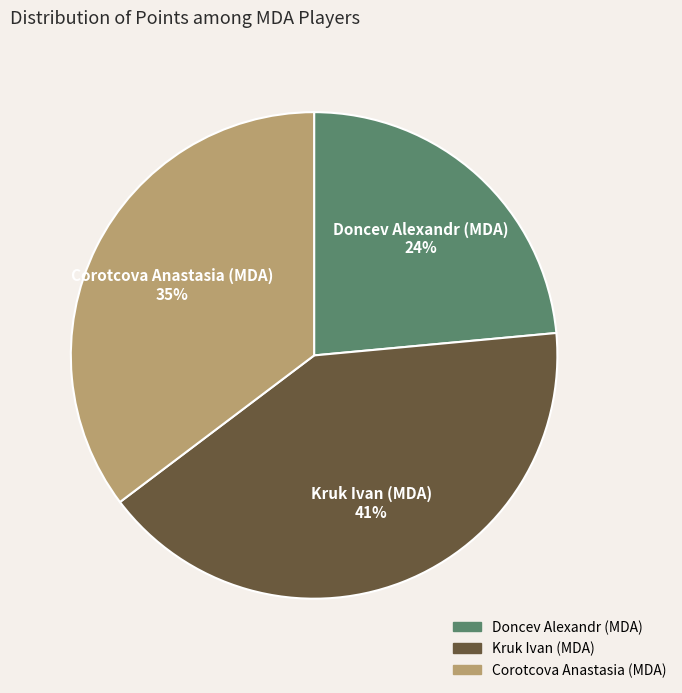

To the nearest percent, what is the difference between the Corotcova Anastasia (MDA) and Kruk Ivan (MDA) slice percentages?

6%